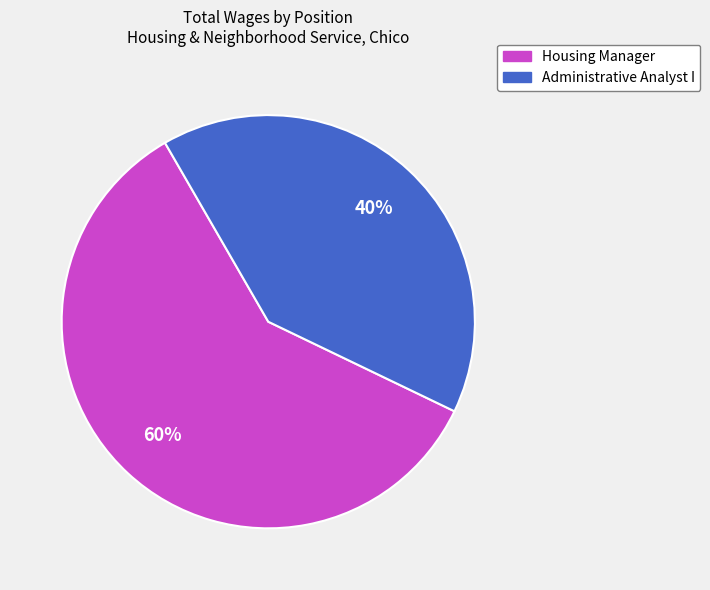

Is it true that Administrative Analyst I is 40% of the pie?

True